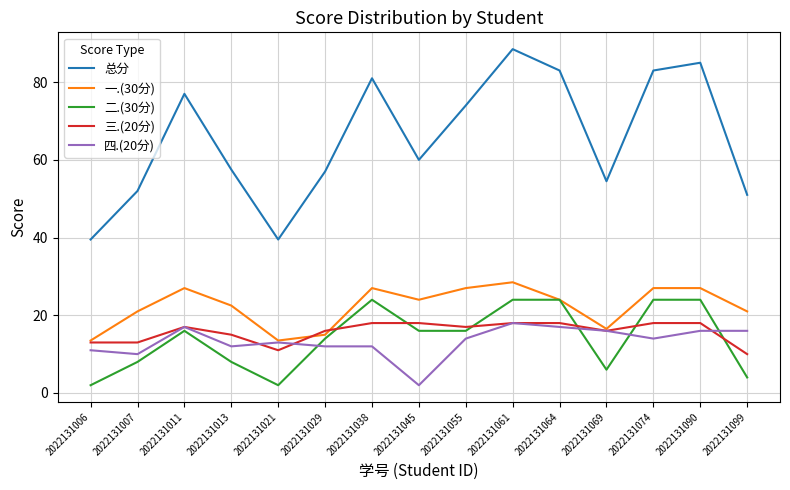

What is the total value across all series at 2022131007?

104.0